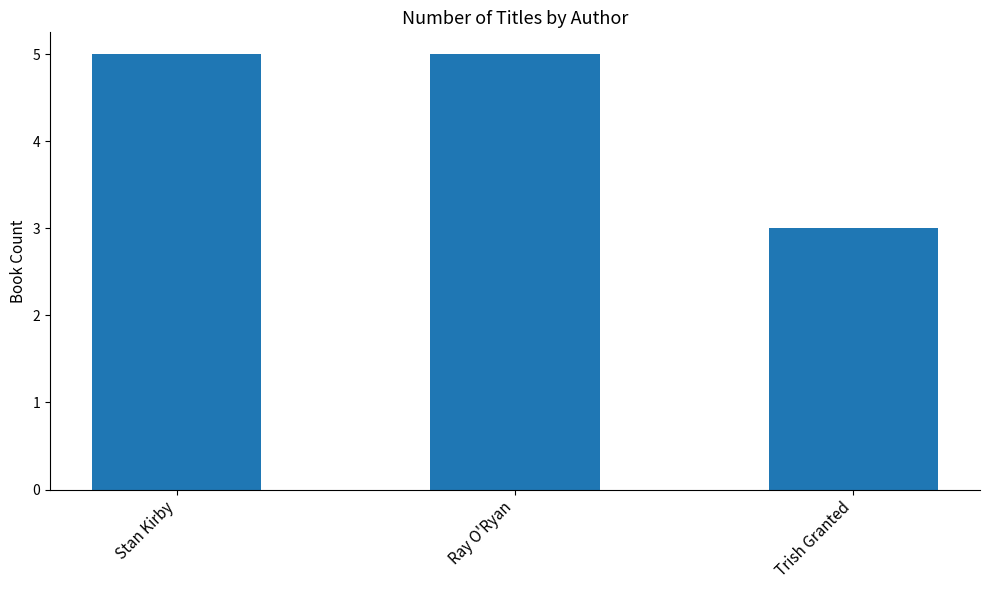

What is the label of the 2nd bar from the right?

Ray O'Ryan